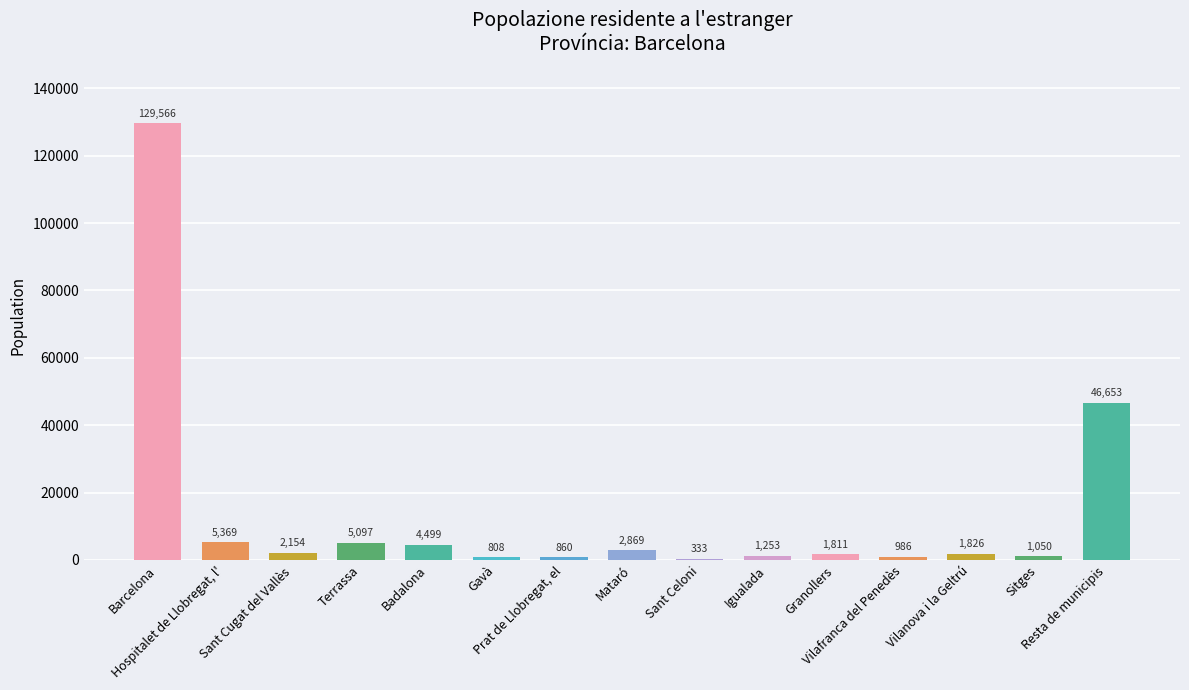

What is the maximum value shown in the chart?

129566